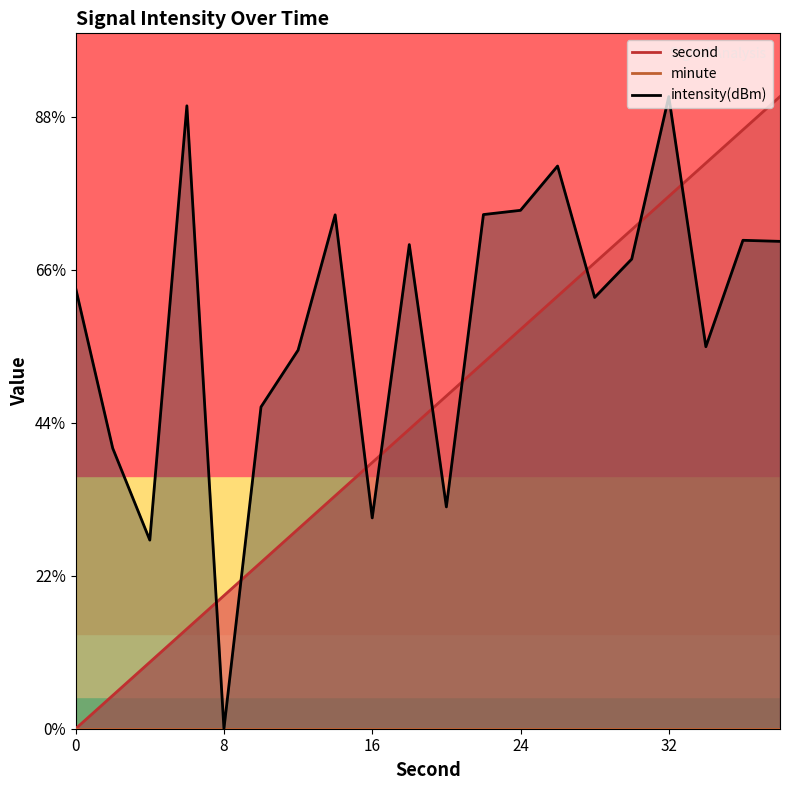

Between 18 and 22, which series saw the biggest shift?

second